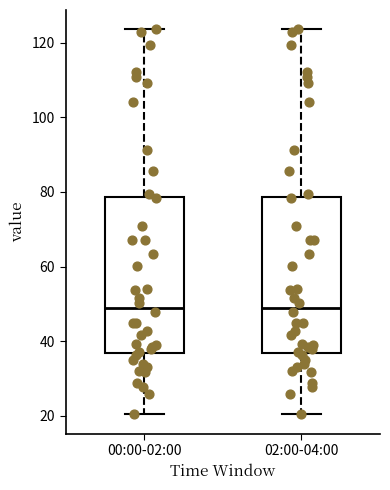

Where is the upper edge of the box for 00:00-02:00 on the y-axis? The values are not printed on the chart, so give them approximately, as read against the axis.

78